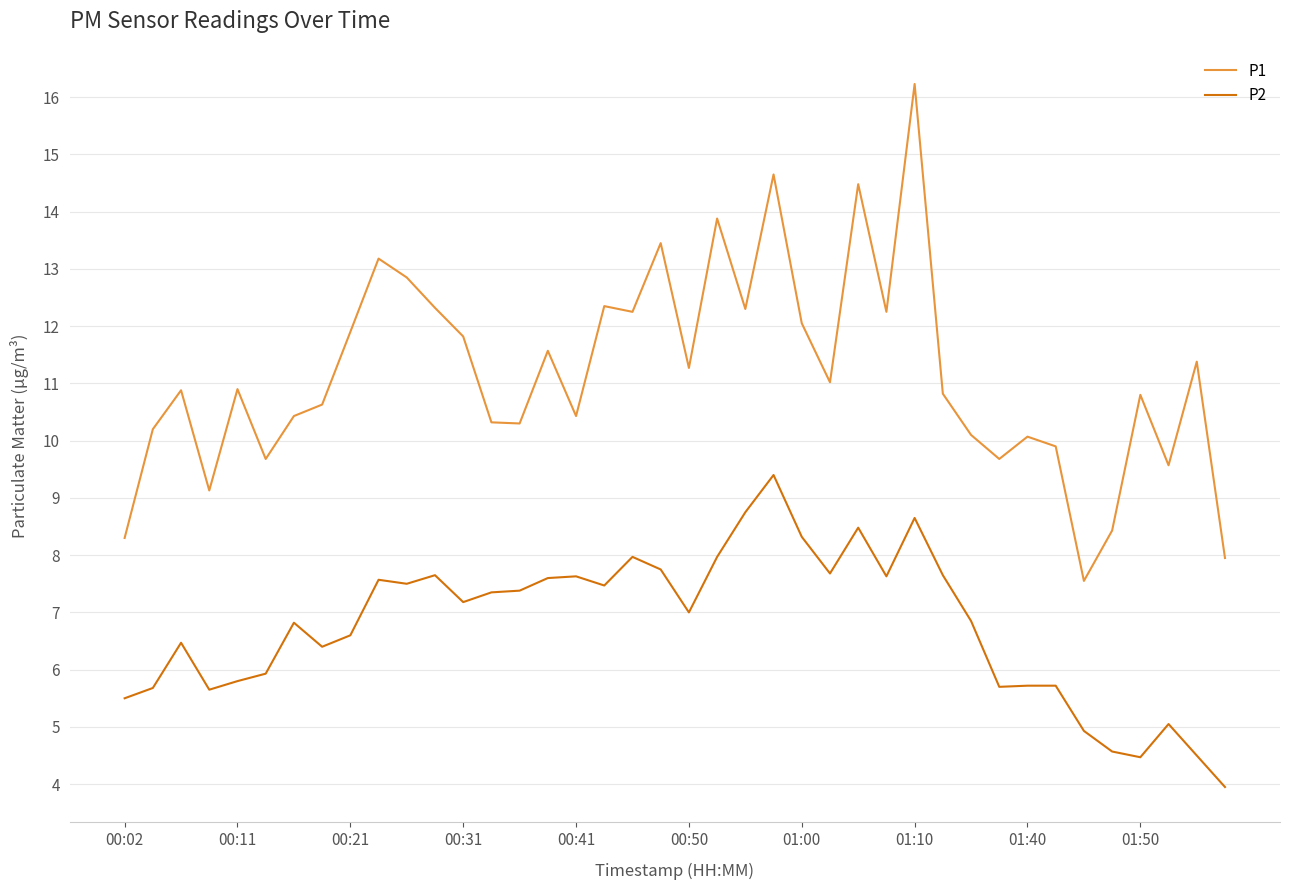

List the series in order of their peak value, lowest first.

P2, P1